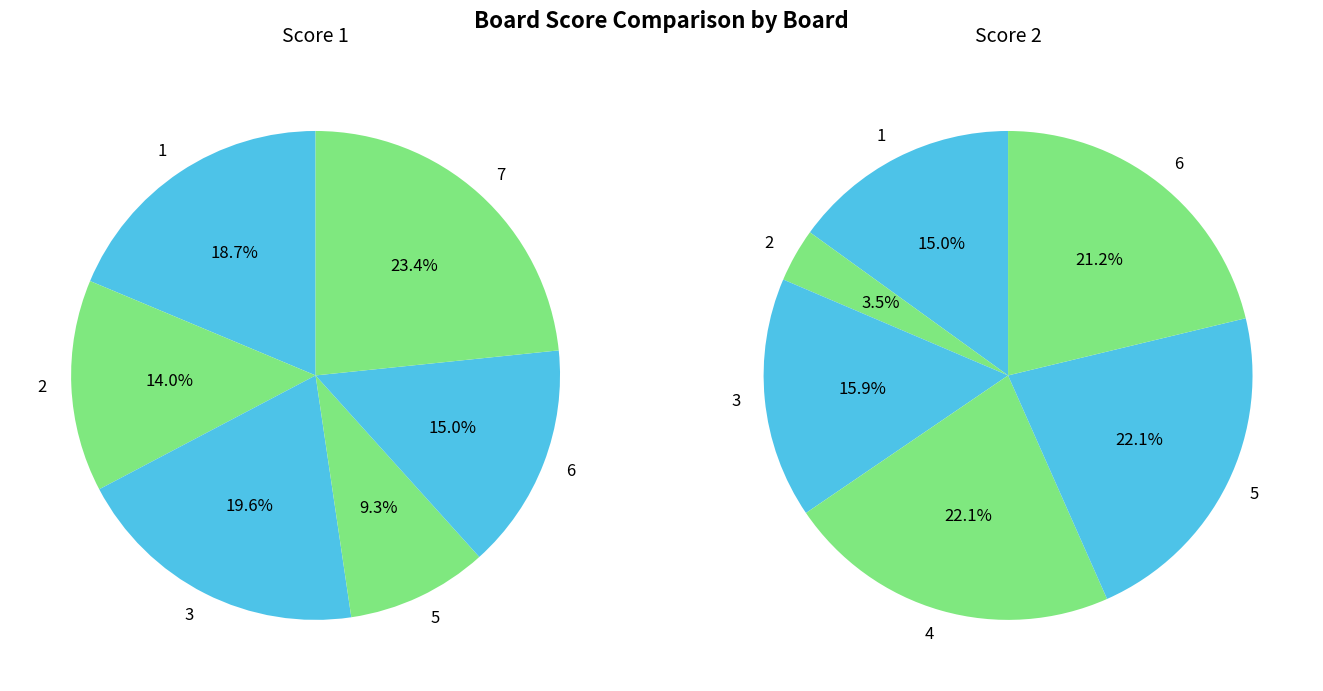

Count the number of slices in the pie.

7